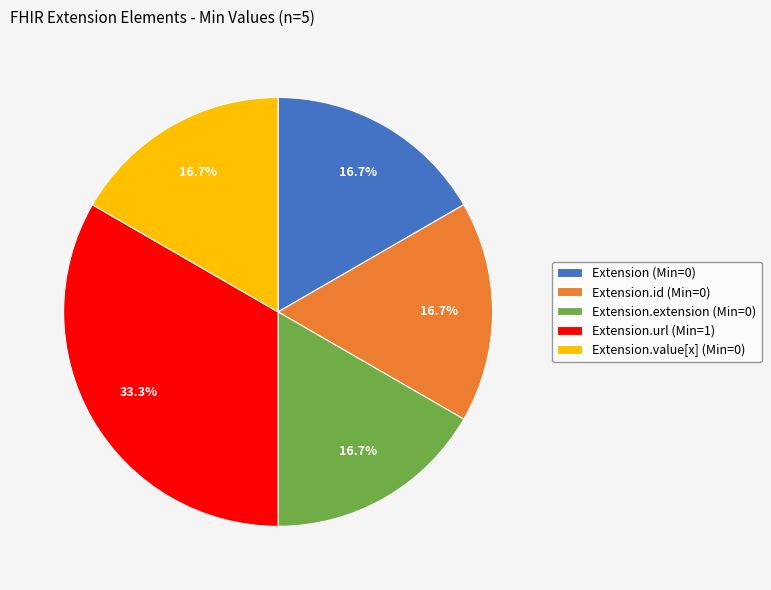

Is there a majority slice in this chart?

No